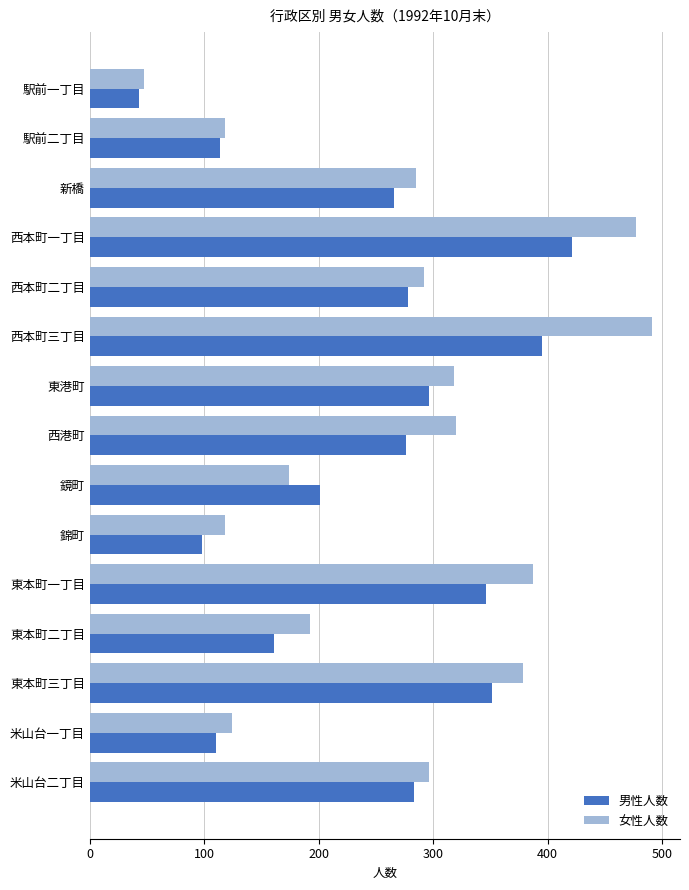

What is the difference between the highest and lowest values at 西本町三丁目?

96